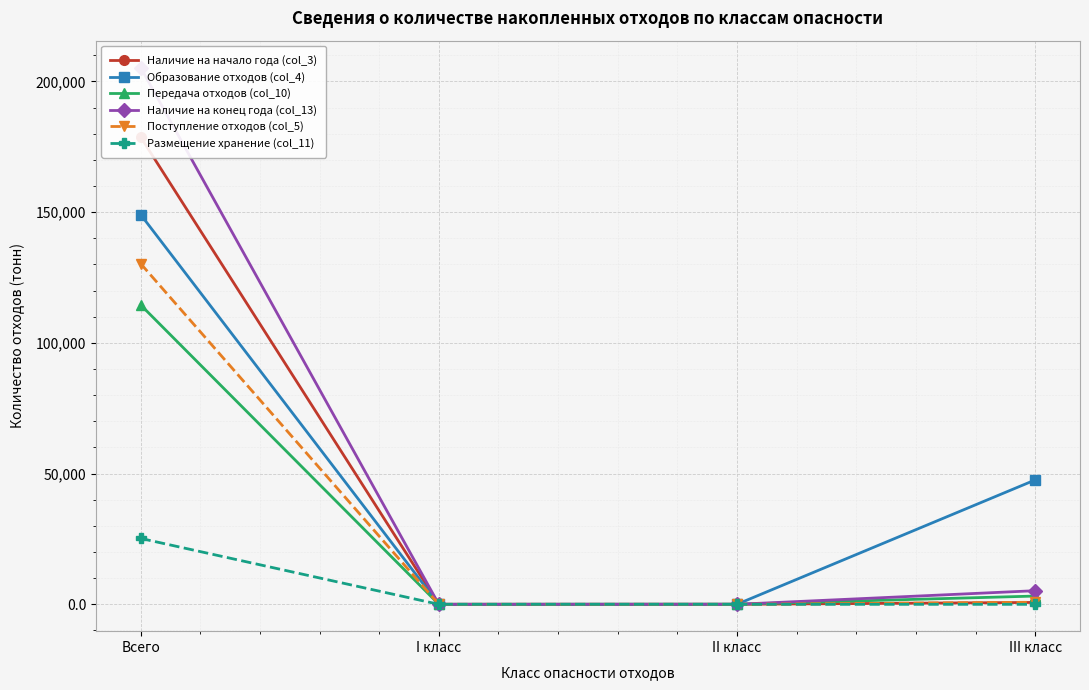

Which series has the widest spread of values?

Наличие на конец года (col_13)